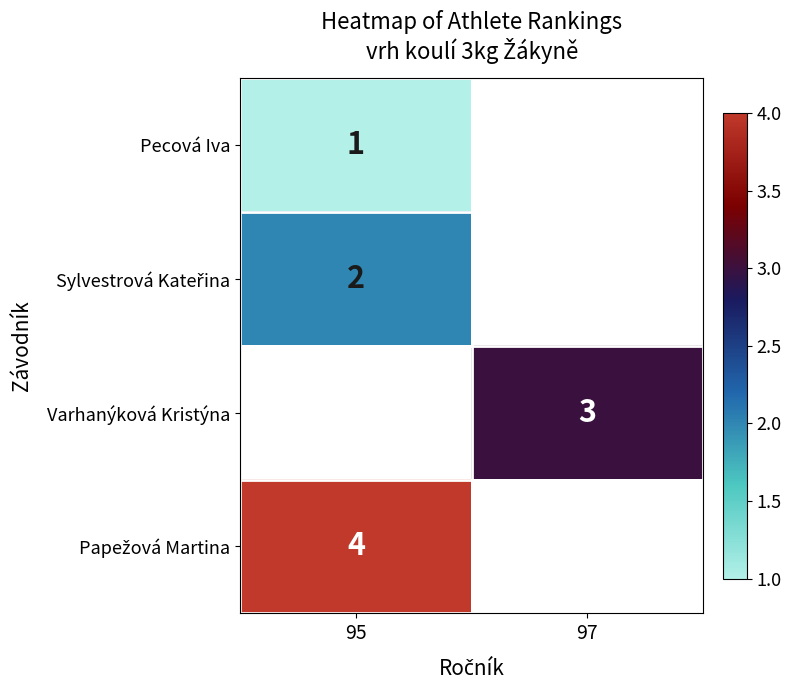

True or false: Pecová Iva has a value of 1 at 95.

True